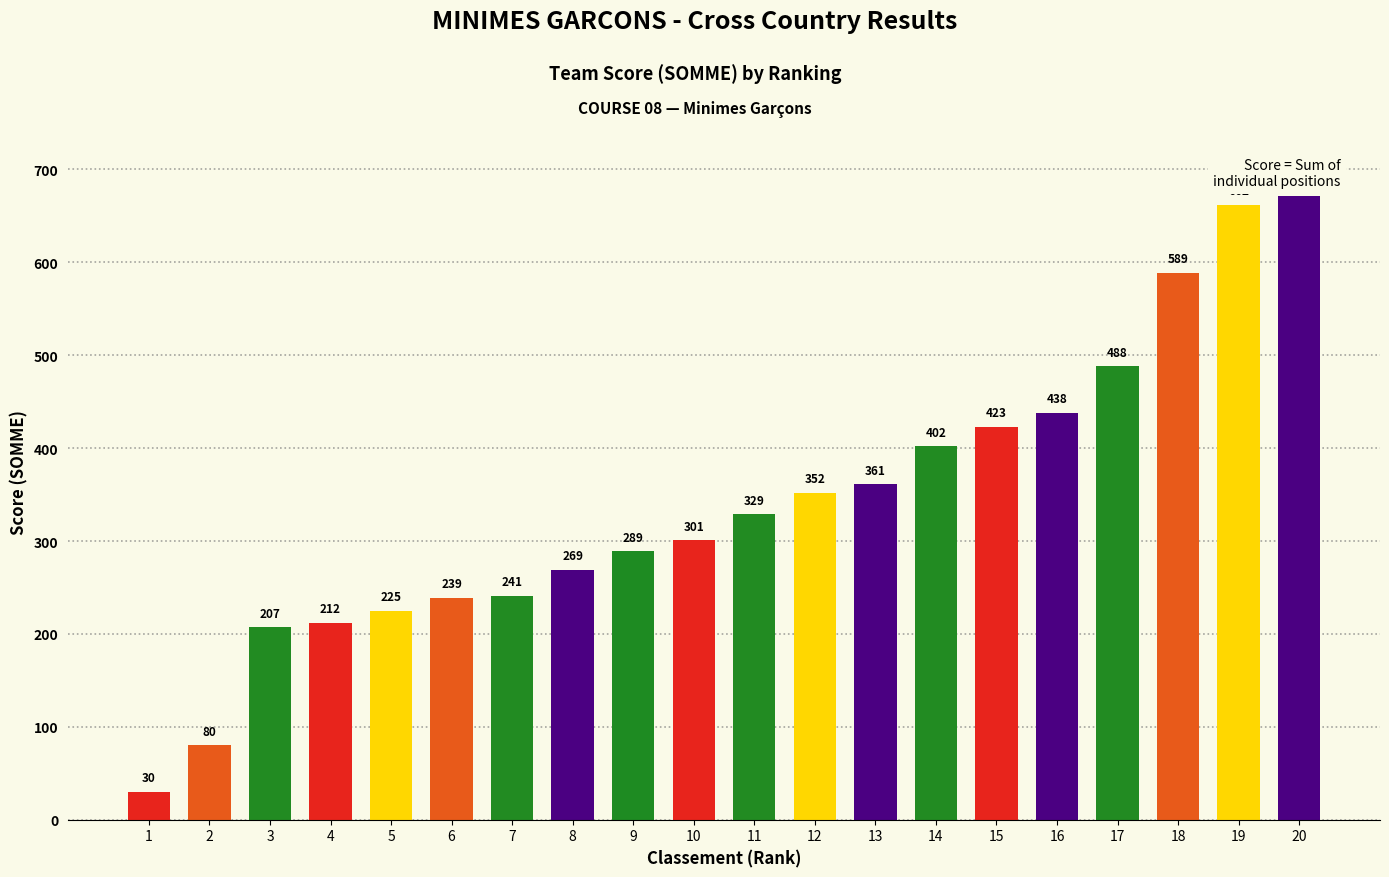

What is the change in value from 5 to 9?

+64